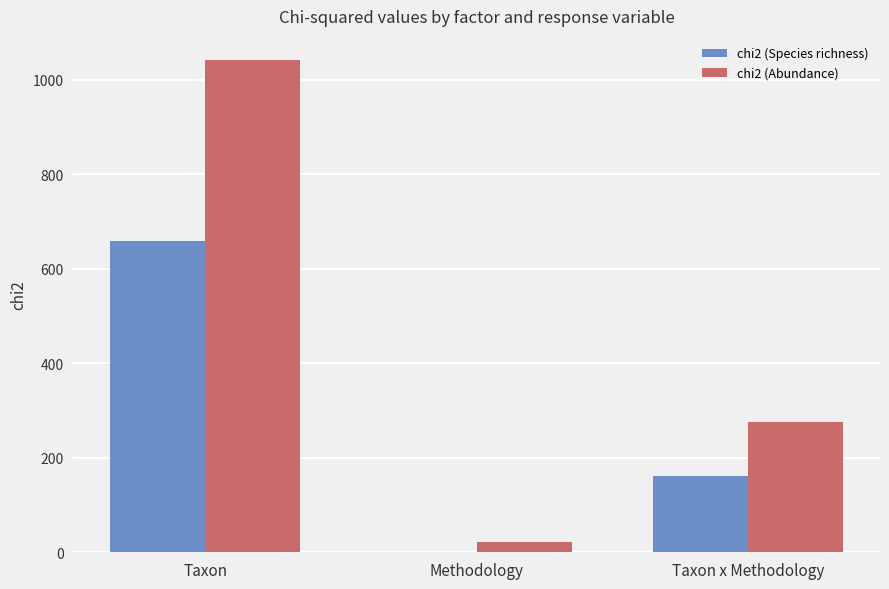

What is the sum of all chi2 (Species richness) values?

821.1